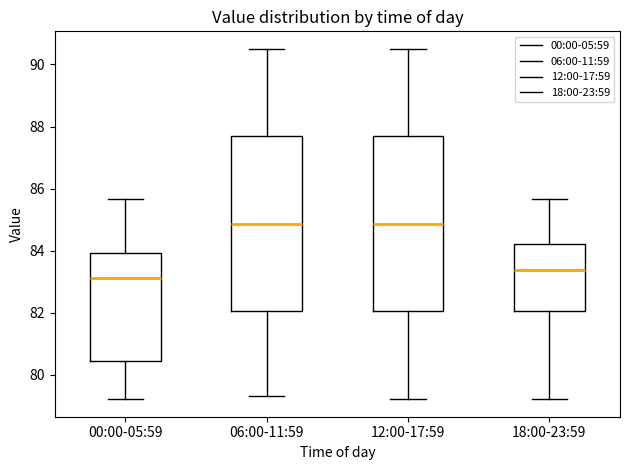

Reading left to right, transcribe this box plot: for each box, give where its median line is, the range the box spans, and where its two whiskers end, as read against the y-axis. The values are not printed on the chart, so give them approximately, as read against the axis.

00:00-05:59: median 83.2, box 80.4 to 84.0, whiskers 79.2 to 85.6
06:00-11:59: median 84.8, box 82.0 to 87.6, whiskers 79.4 to 90.6
12:00-17:59: median 84.8, box 82.0 to 87.6, whiskers 79.2 to 90.6
18:00-23:59: median 83.4, box 82.0 to 84.2, whiskers 79.2 to 85.6